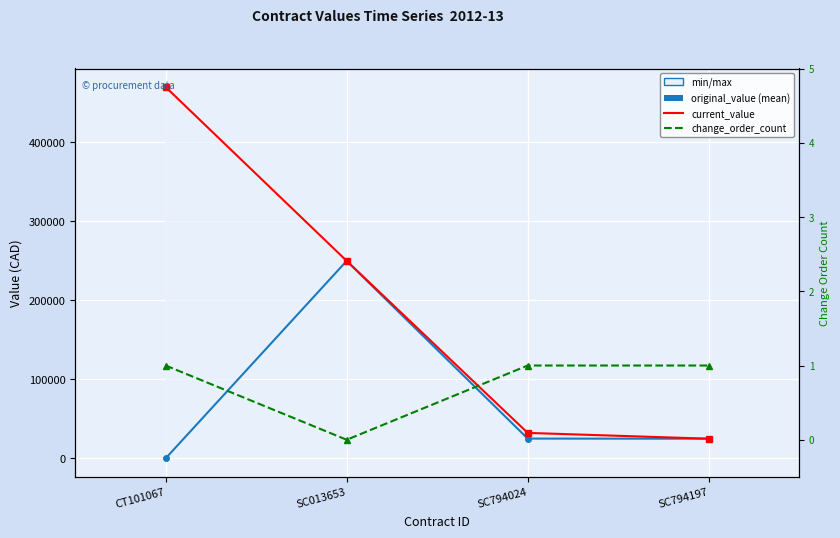

What is the difference between the maximum and minimum values in the change_order_count series?

1